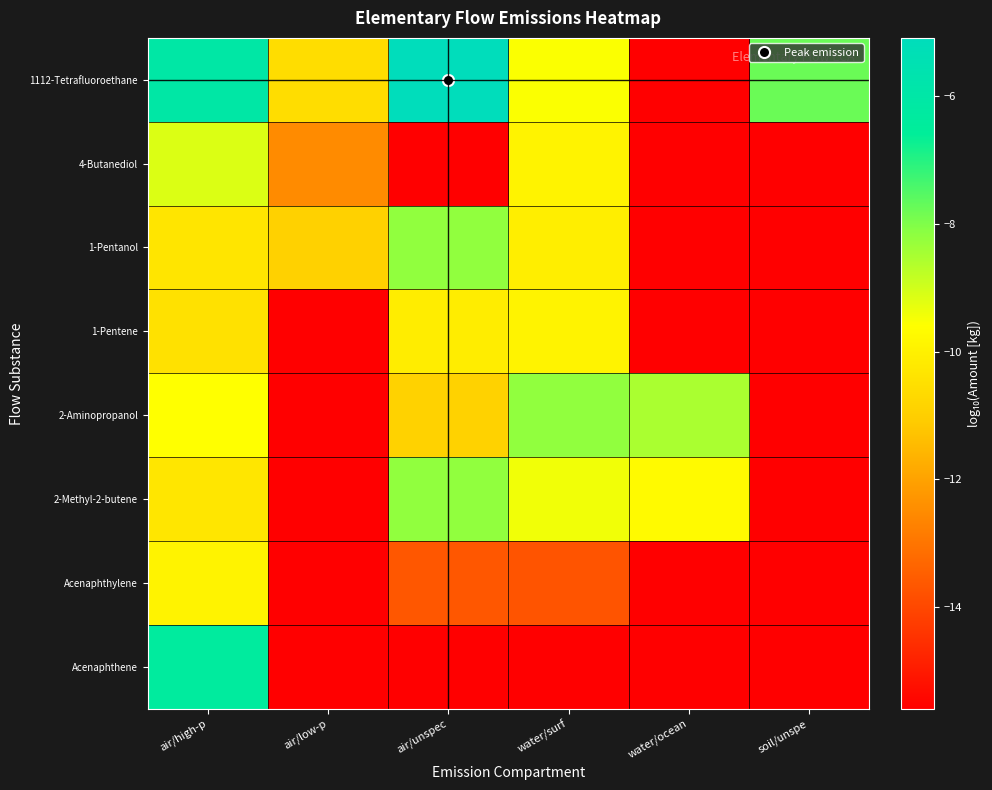

Reading left to right, list all the values displayed in this chart.

1112-Tetrafluoroethane: air/high-p=-6.1	air/low-p=-10.6	air/unspec=-5.1	water/surf=-9.5	water/ocean=-20.0	soil/unspe=-7.8
4-Butanediol: air/high-p=-9.1	air/low-p=-12.5	air/unspec=-15.6	water/surf=-9.9	water/ocean=-20.0	soil/unspe=-20.0
1-Pentanol: air/high-p=-10.3	air/low-p=-10.9	air/unspec=-8.2	water/surf=-10.1	water/ocean=-20.0	soil/unspe=-20.0
1-Pentene: air/high-p=-10.4	air/low-p=-20.0	air/unspec=-10.1	water/surf=-9.9	water/ocean=-20.0	soil/unspe=-20.0
2-Aminopropanol: air/high-p=-9.6	air/low-p=-20.0	air/unspec=-10.9	water/surf=-8.2	water/ocean=-8.5	soil/unspe=-20.0
2-Methyl-2-butene: air/high-p=-10.3	air/low-p=-20.0	air/unspec=-8.2	water/surf=-9.4	water/ocean=-9.7	soil/unspe=-20.0
Acenaphthylene: air/high-p=-9.9	air/low-p=-20.0	air/unspec=-13.7	water/surf=-13.7	water/ocean=-20.0	soil/unspe=-20.0
Acenaphthene: air/high-p=-6.3	air/low-p=-20.0	air/unspec=-20.0	water/surf=-20.0	water/ocean=-20.0	soil/unspe=-20.0